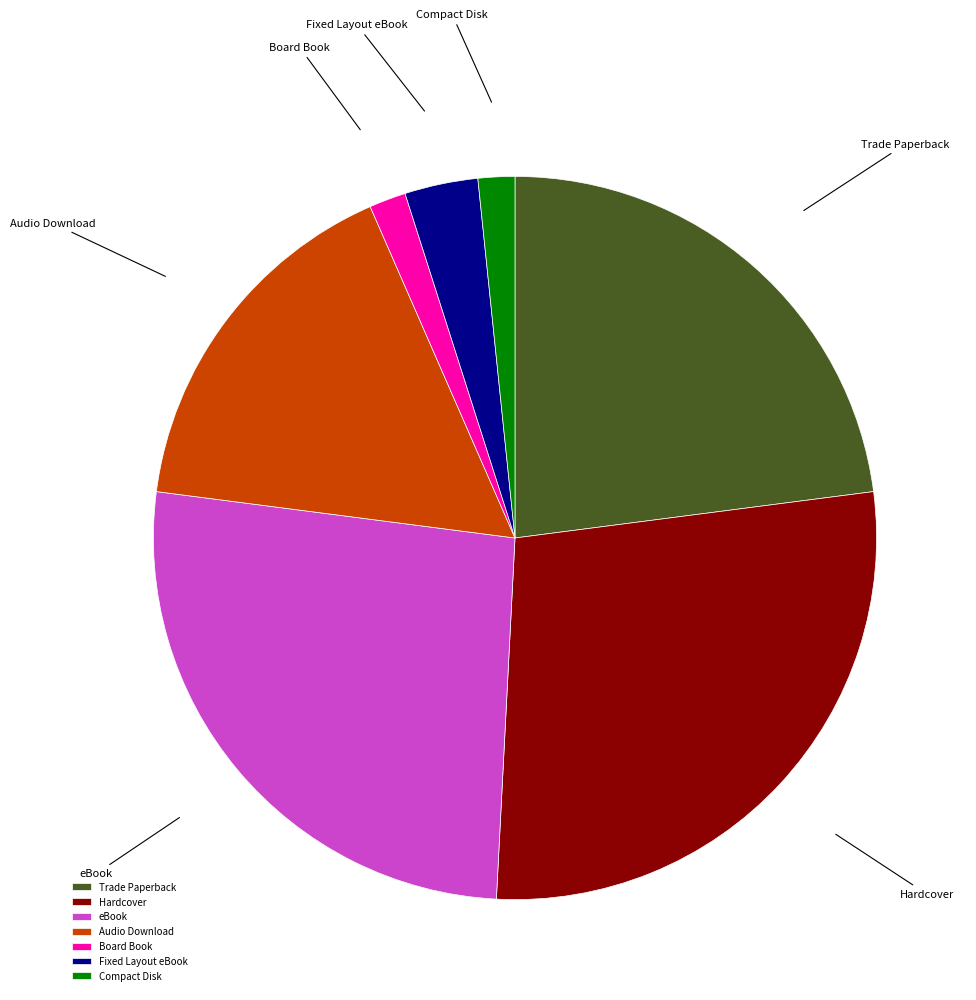

Does Board Book account for over 50% of the chart?

No